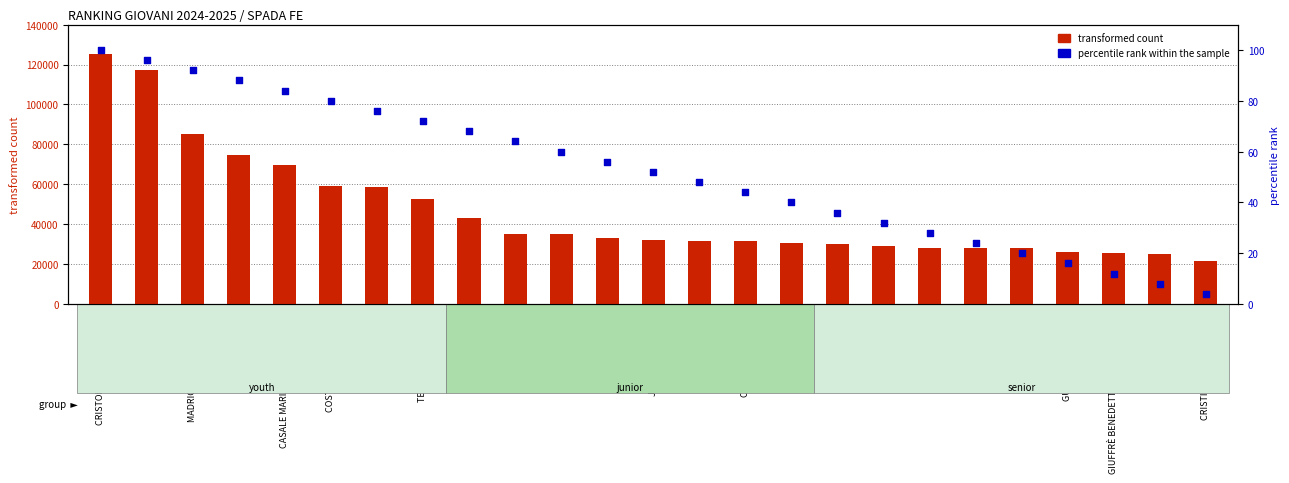

What are all the series names shown in the legend?

transformed count, percentile rank within the sample